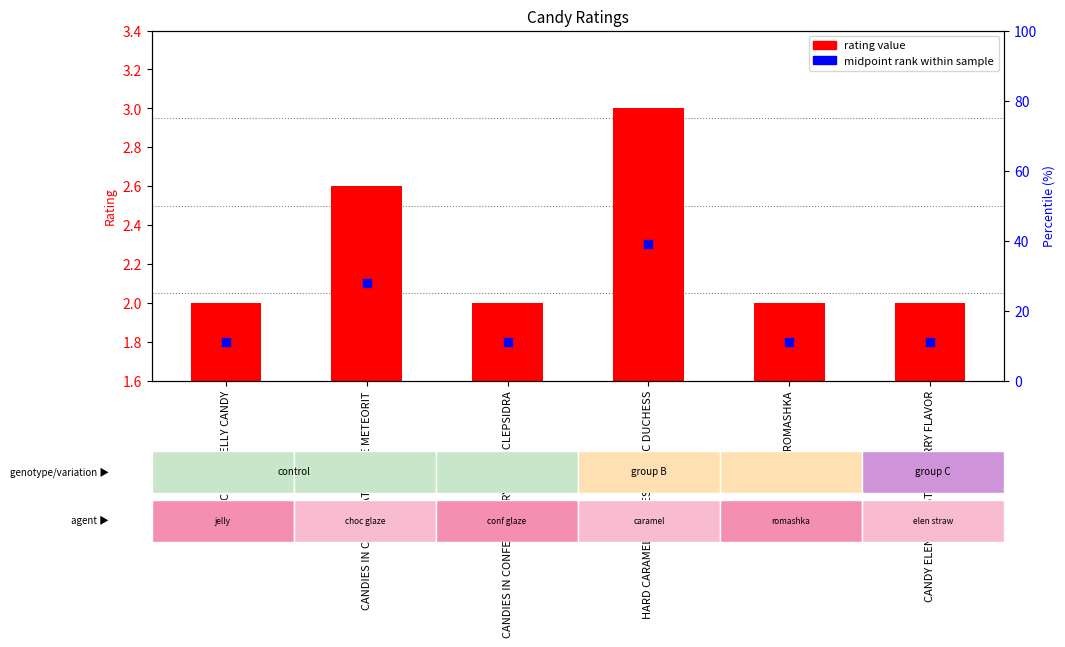

Which series contains the highest Y value?

midpoint rank